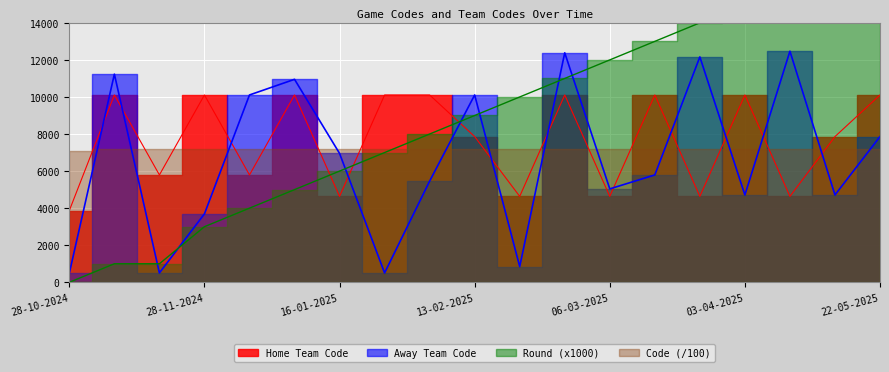

What is the label of the 15th point from the right?

05-12-2024